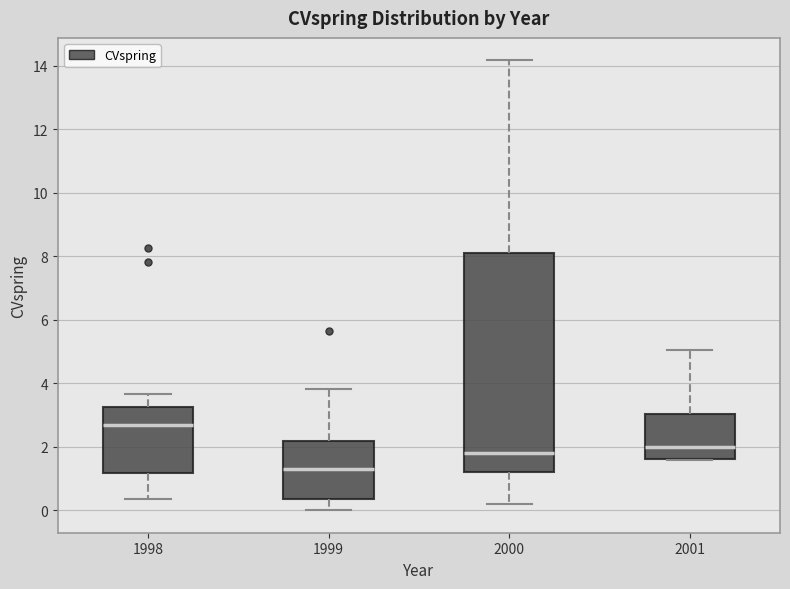

Comparing the boxes themselves (not the whiskers), which one is the tallest?

2000